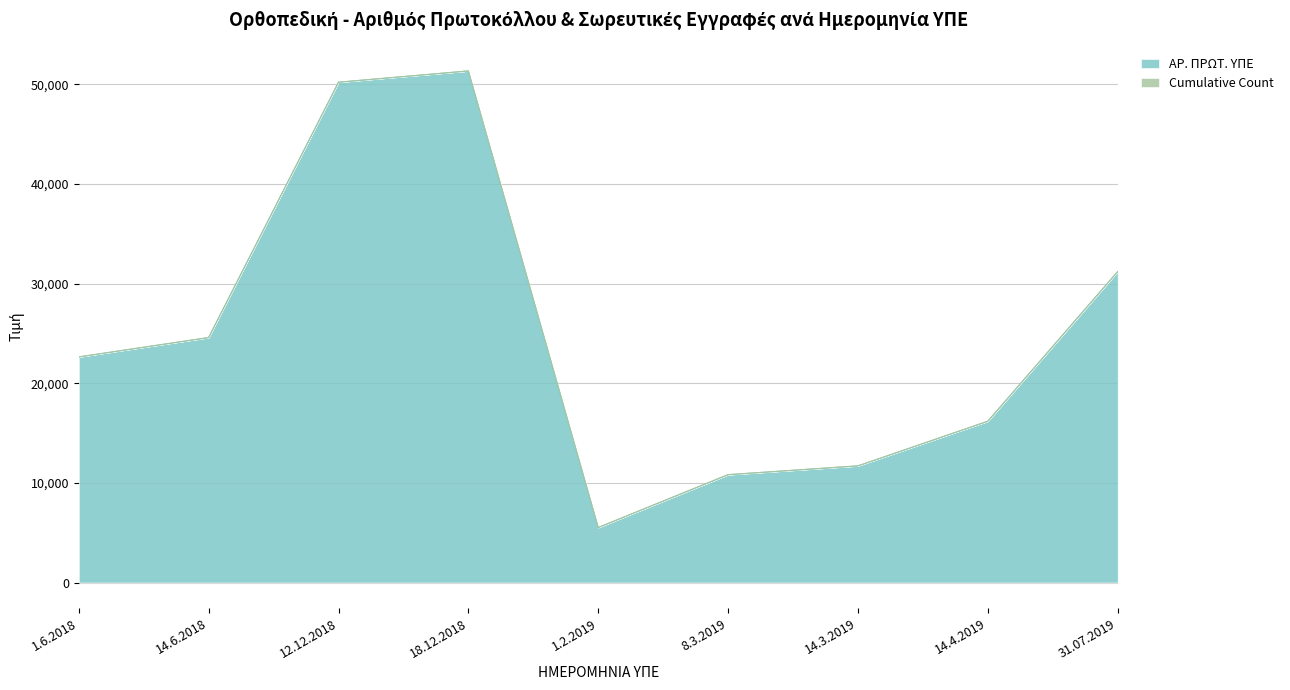

Where does the data first go above 22637?

14.6.2018